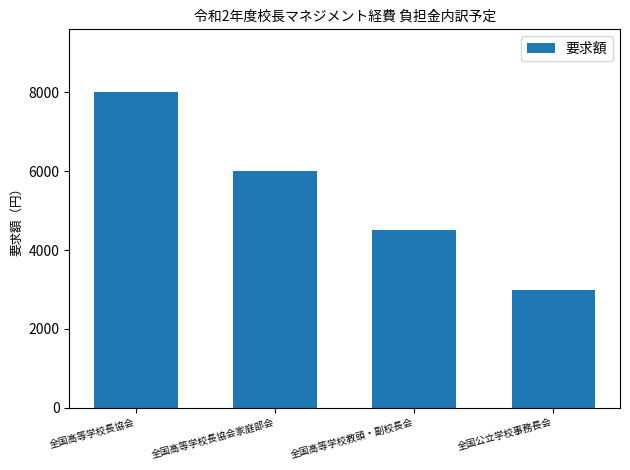

What is the approximate value at 全国高等学校長協会, to the nearest 100?

8000